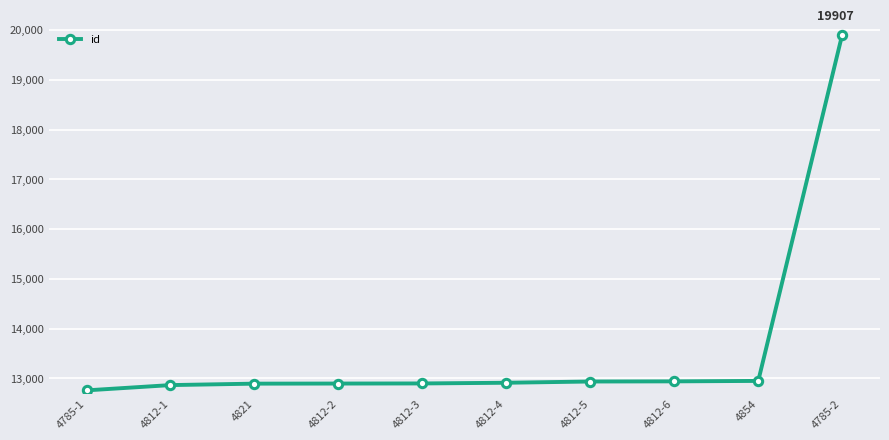

What is the difference between the maximum and second lowest values?

7040